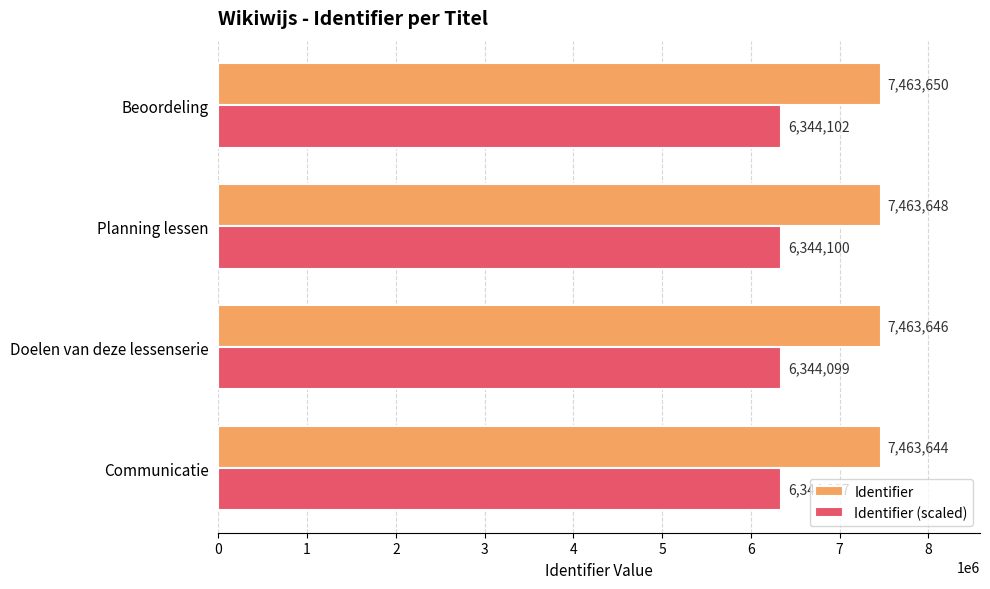

What are all the series names shown in the legend?

Identifier, Identifier (scaled)